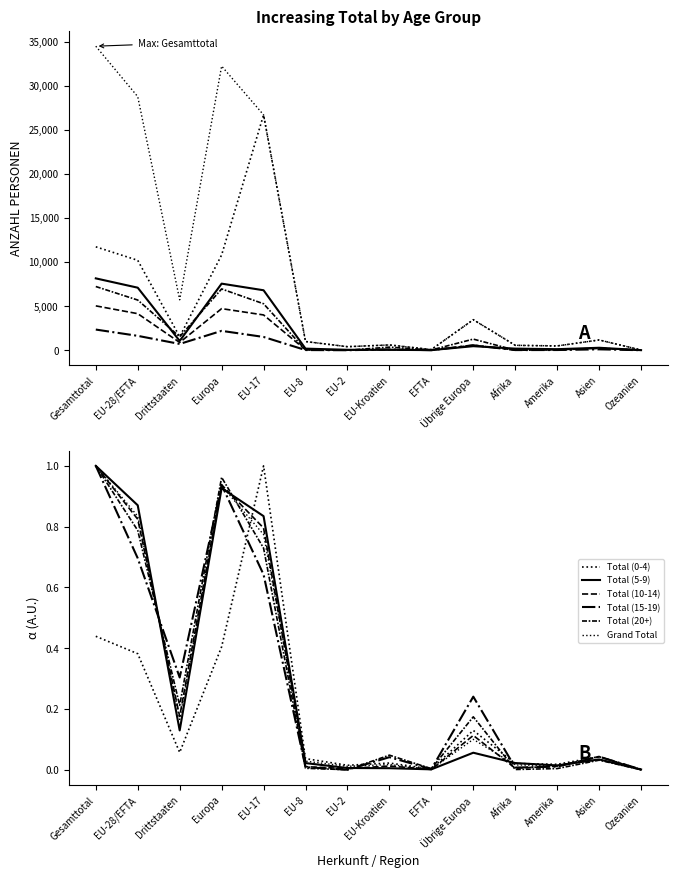

Which series changed the most between Gesamttotal and EFTA?

Total (10-14)